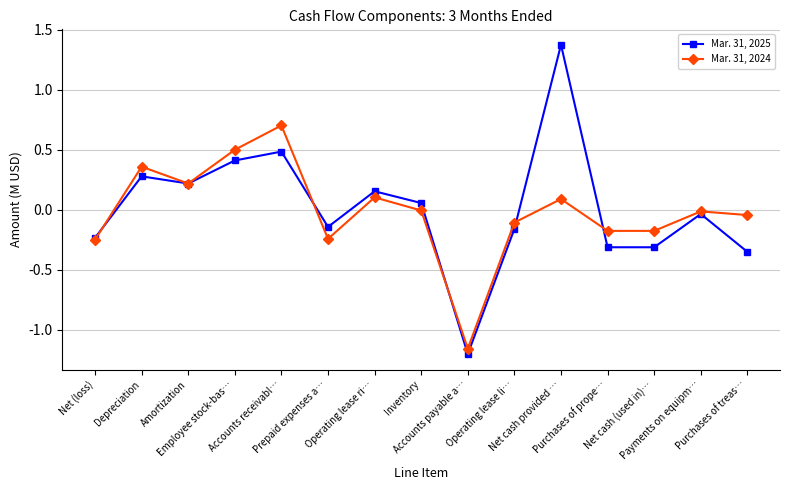

What is the total value across all series at Net (loss)?

-0.5